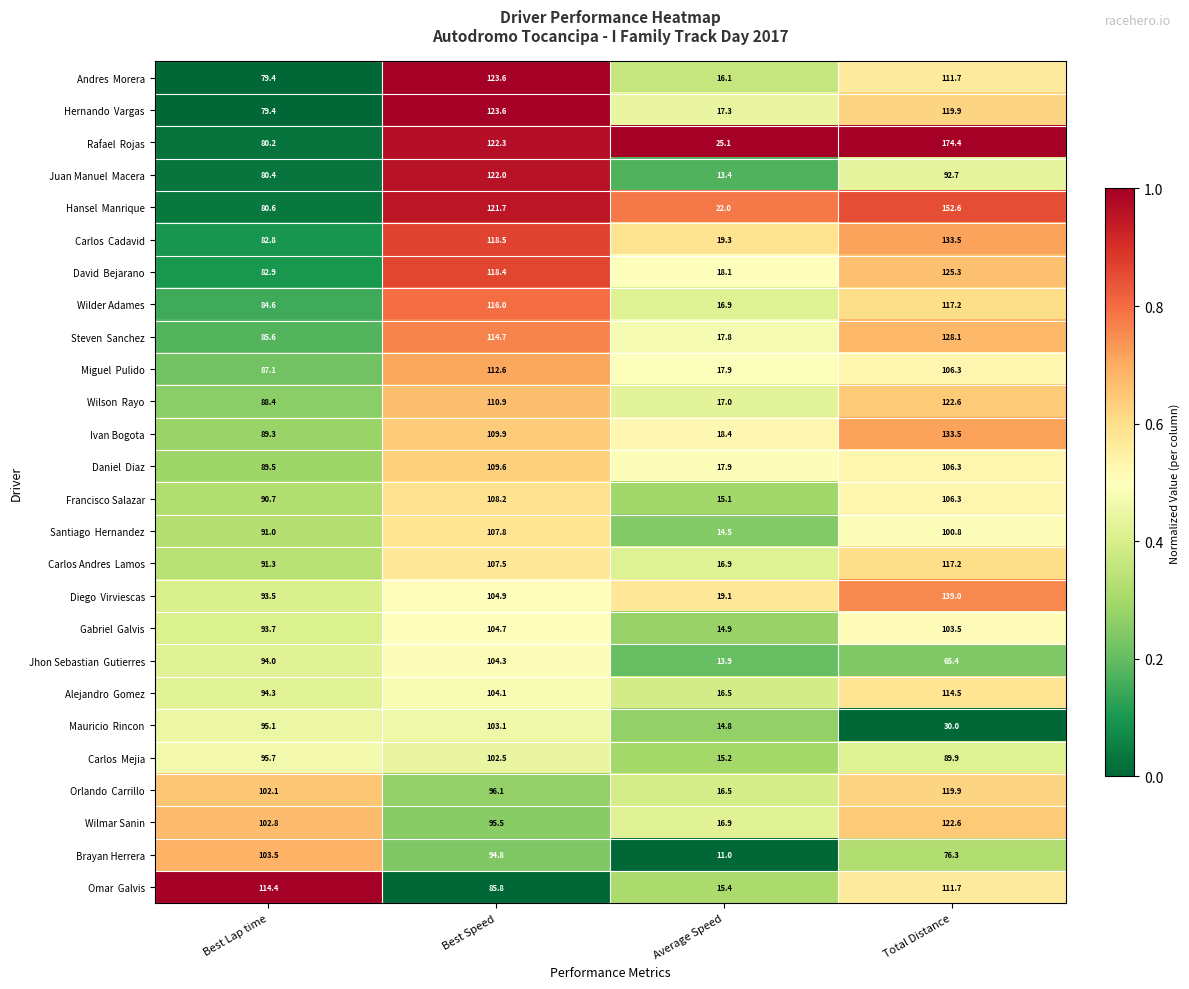

The value of Wilder Adames at Best Lap time is 129.3. True or false?

False